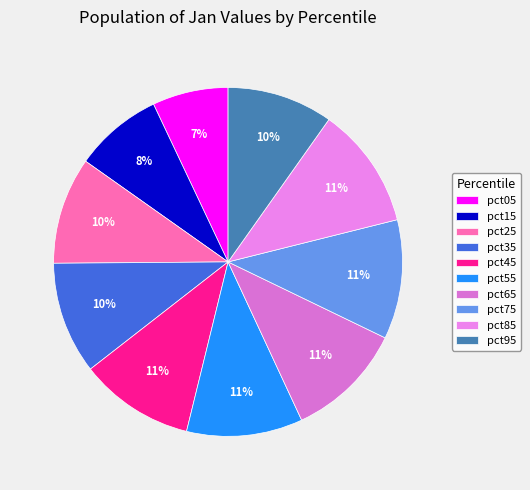

Rank the categories by value from highest to lowest.

pct85, pct75, pct65, pct55, pct45, pct35, pct25, pct95, pct15, pct05